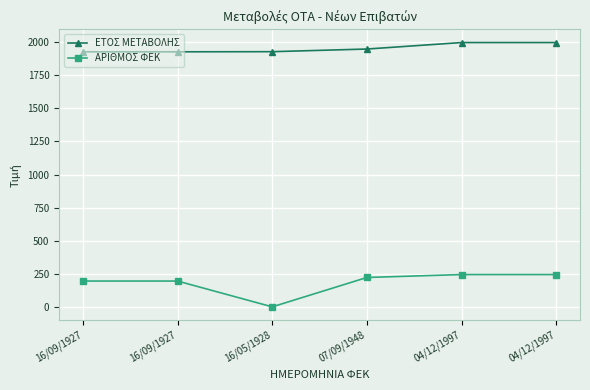

How many lines are shown in the chart?

2